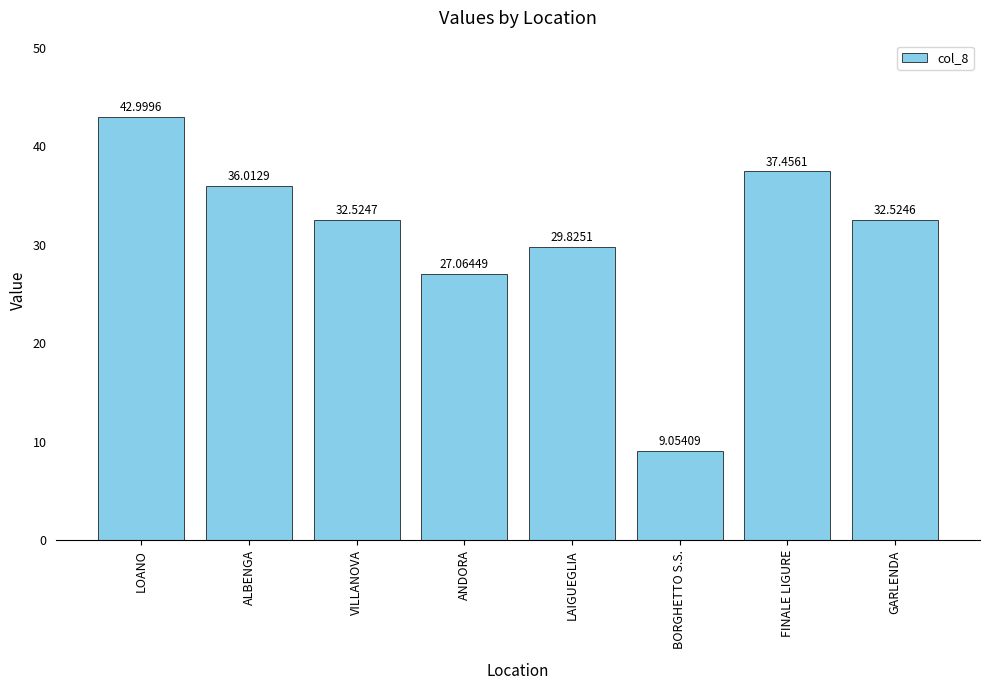

Is it true that the value at LOANO is 43.0?

True